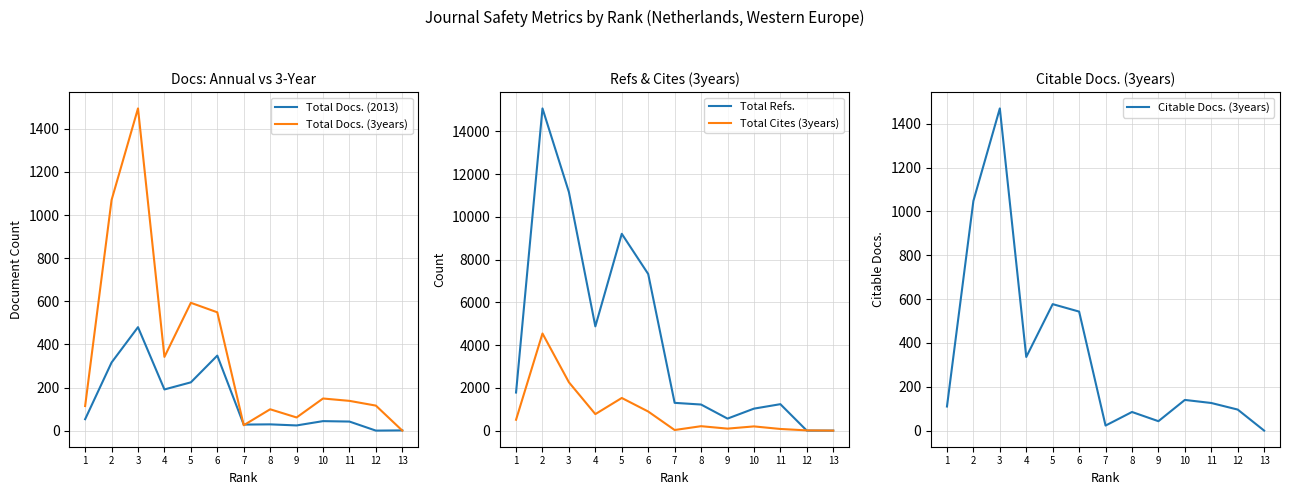

At which category does Total Docs. (3years) reach its first local valley?

4